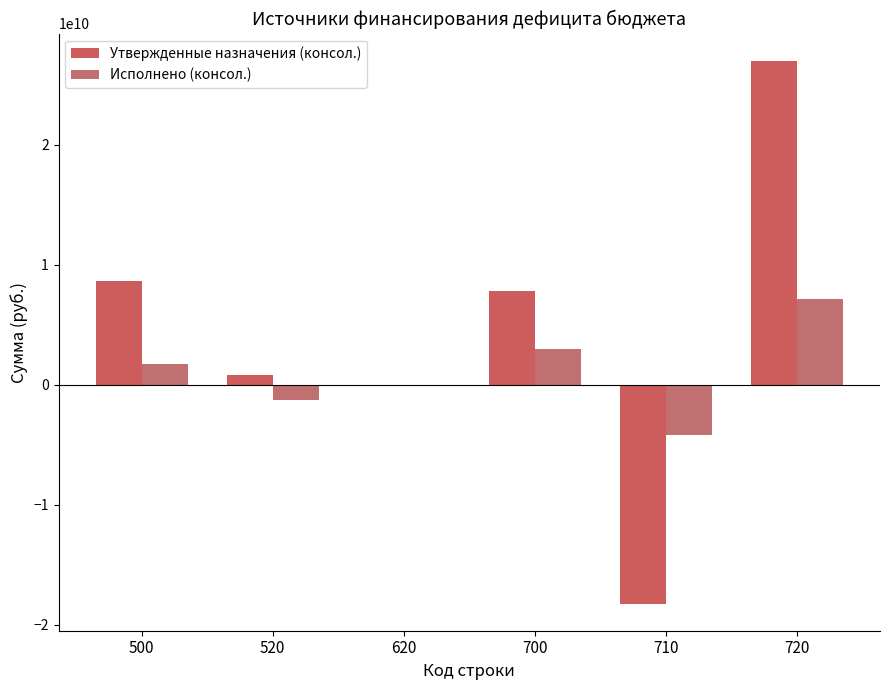

At which category is the sum across all series the highest?

720